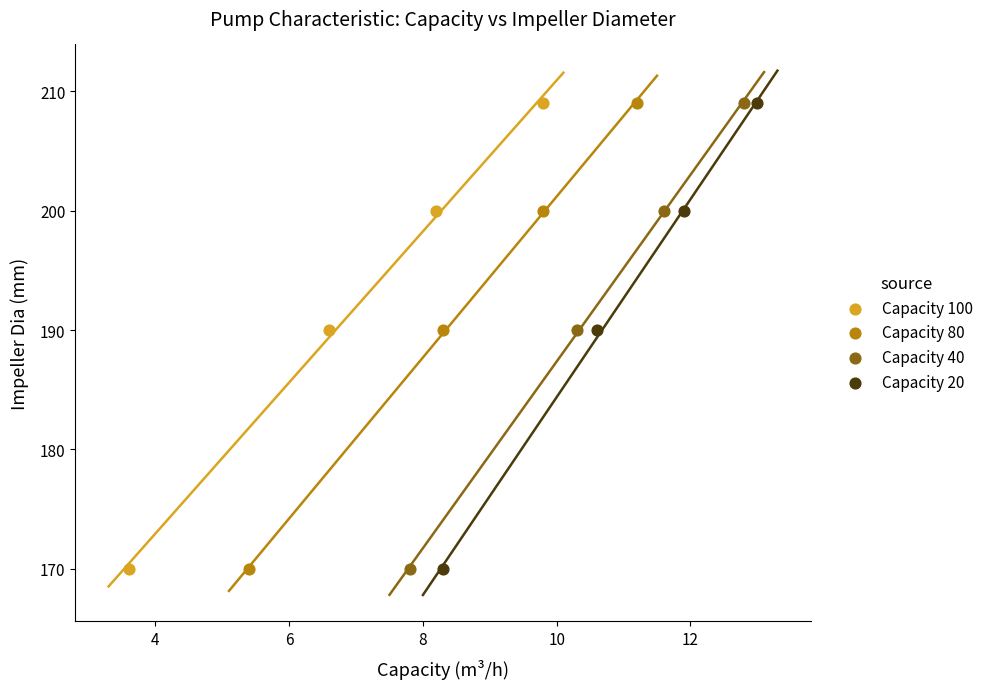

What are all the series names shown in the legend?

Capacity 100, Capacity 80, Capacity 40, Capacity 20